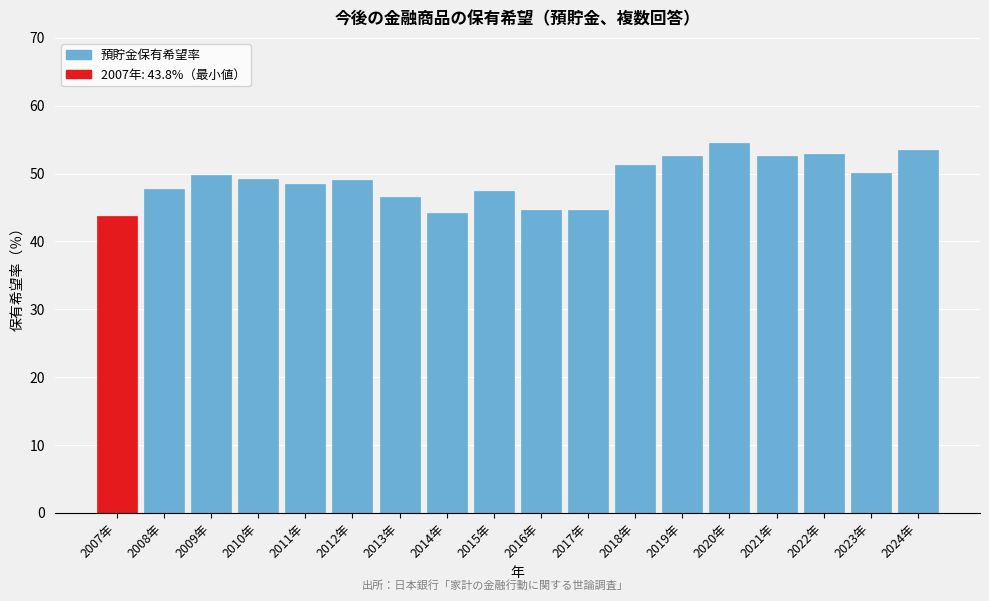

What is the smallest value displayed?

43.8